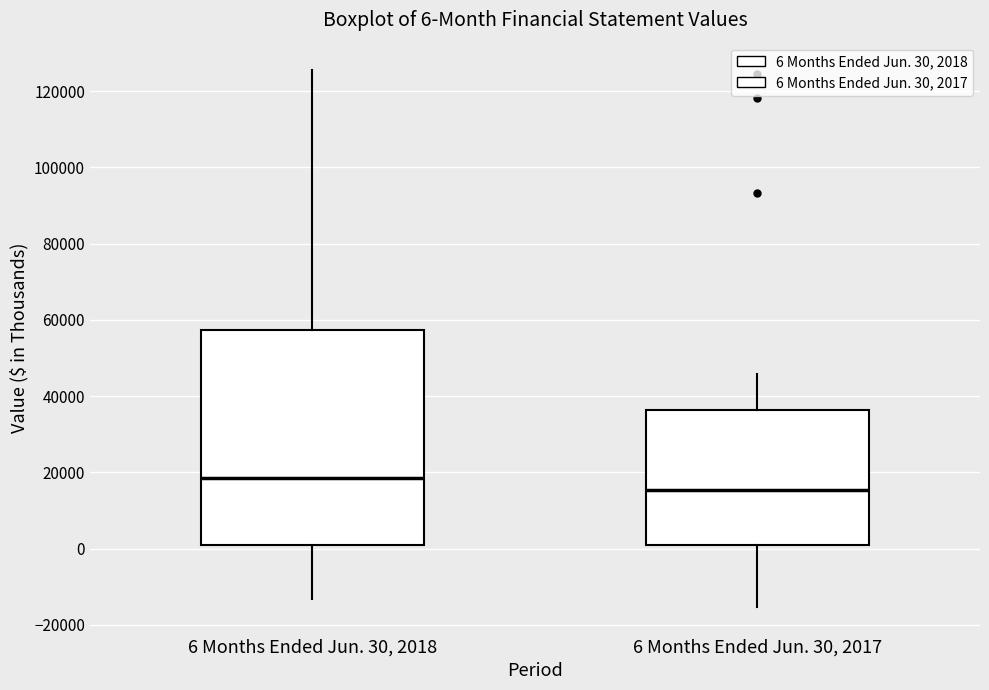

Comparing the boxes themselves (not the whiskers), which one is the tallest?

6 Months Ended Jun. 30, 2018